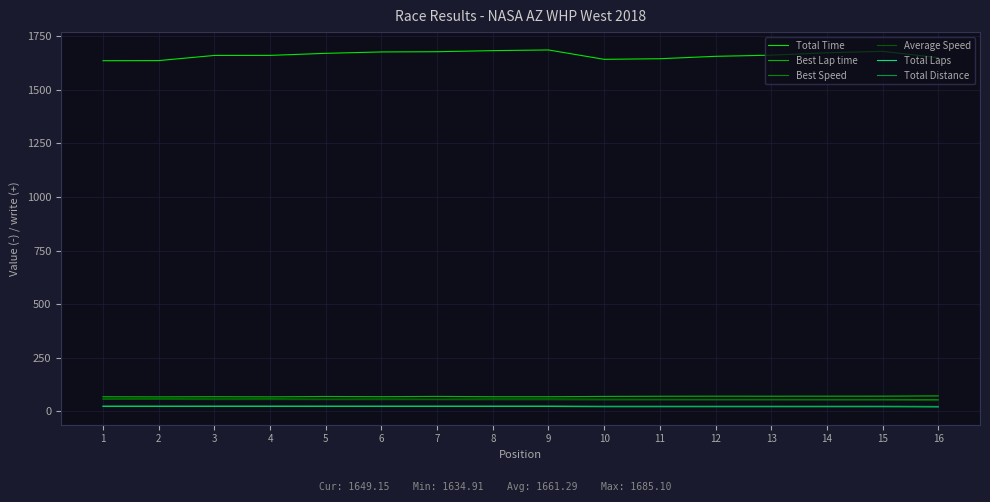

What is the sum of the Average Speed values at 3 and 12?

107.5